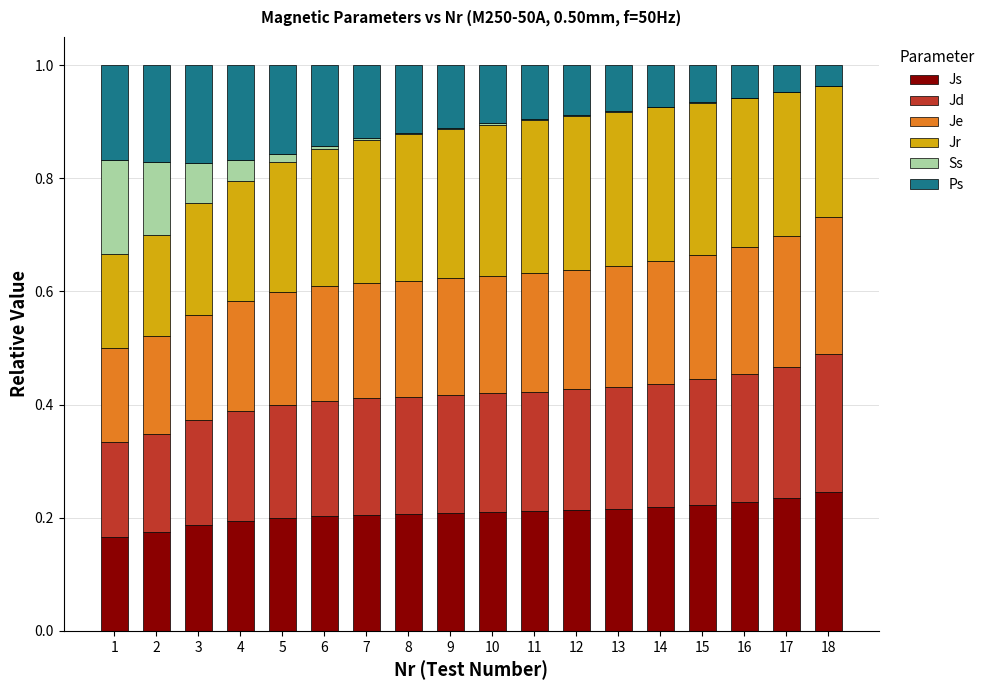

Are the bars grouped side by side (vs. stacked)?

No